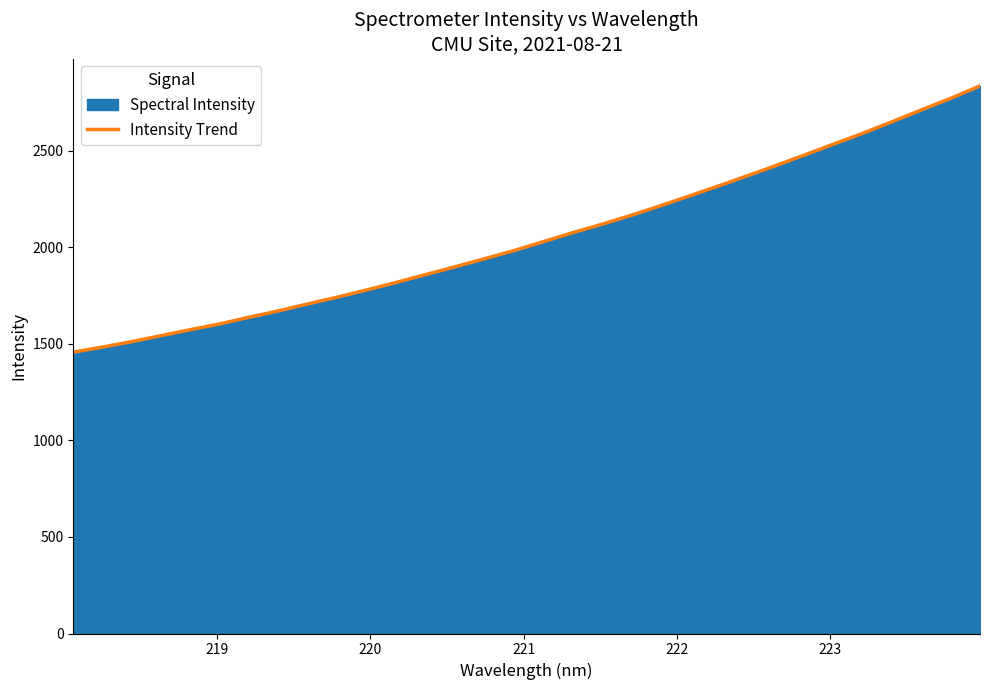

What is the minimum value shown in the chart?

1456.6